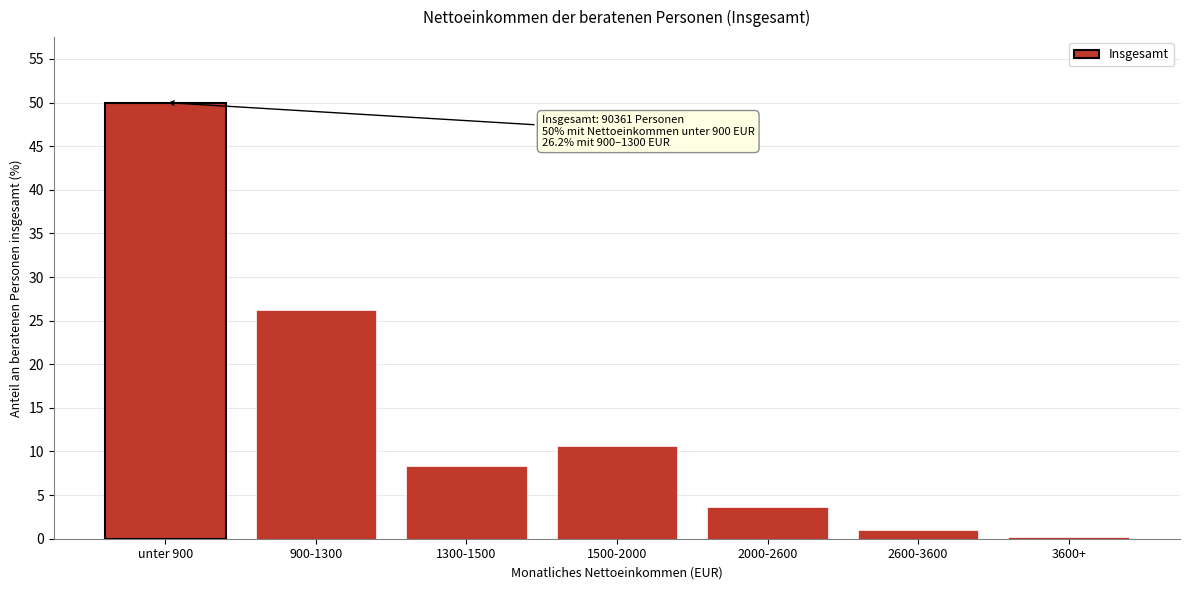

Reading left to right, list all the values displayed in this chart.

50.0	26.2	8.3	10.6	3.6	1.0	0.2